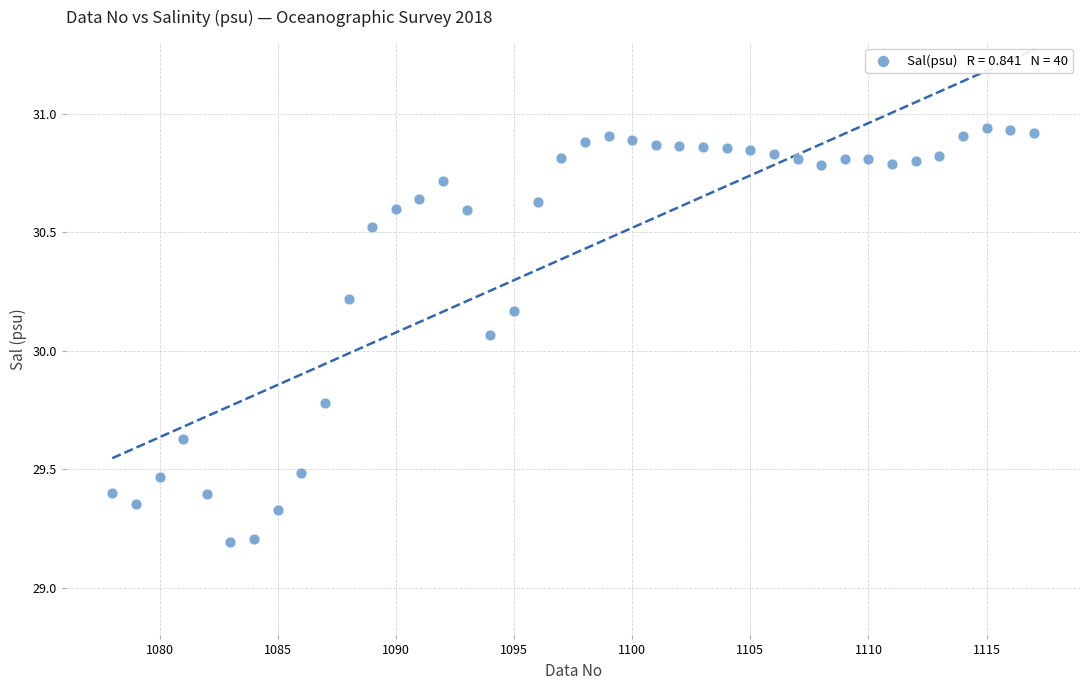

What is the range of Y values (max minus min)?

1.8